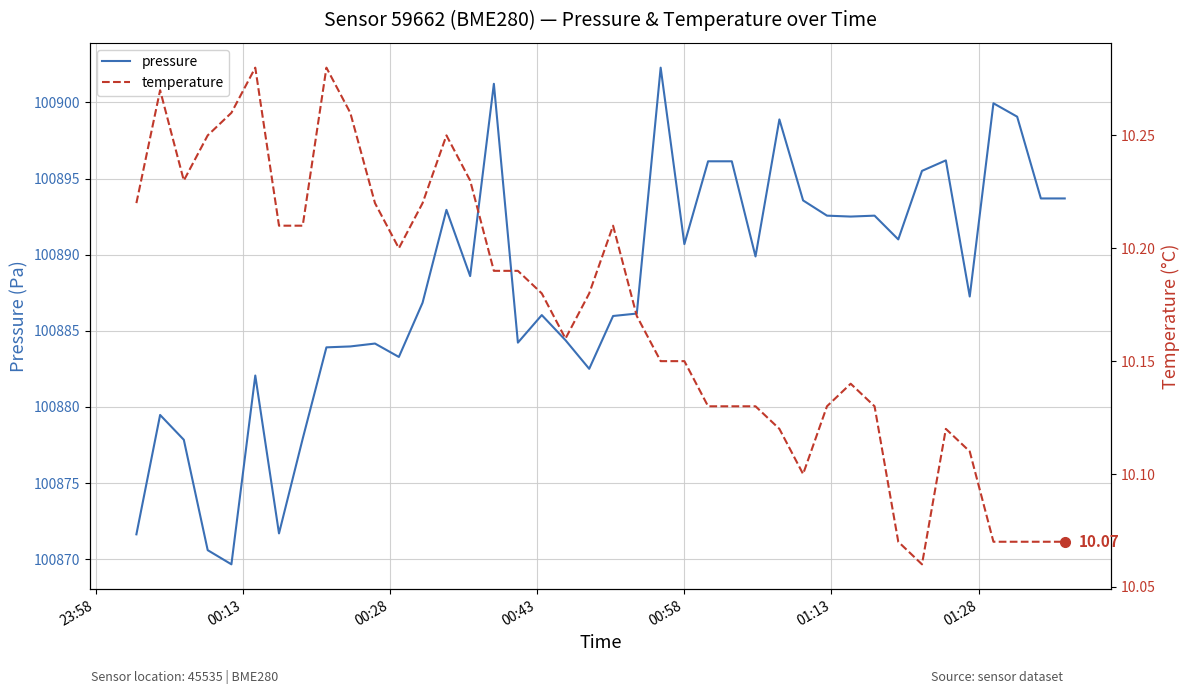

Which series has the largest range (max minus min)?

pressure